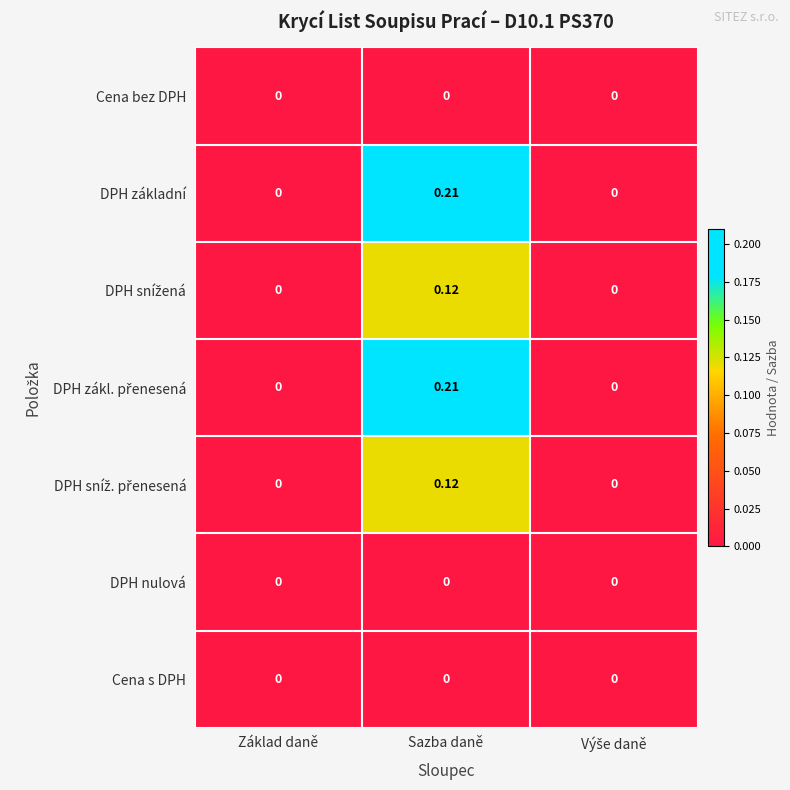

How many series are shown in this chart?

7